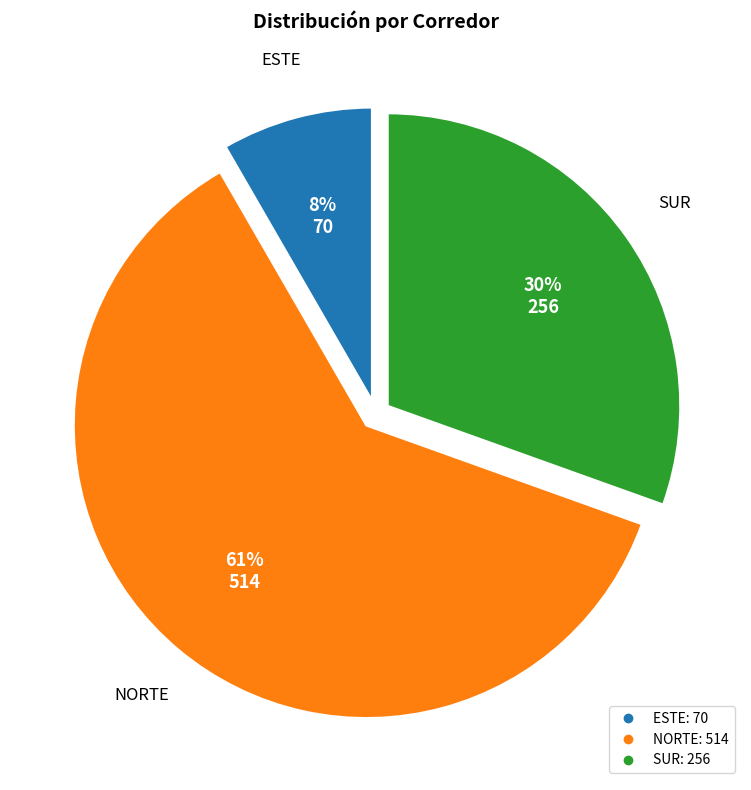

What is the largest slice in the pie chart?

NORTE